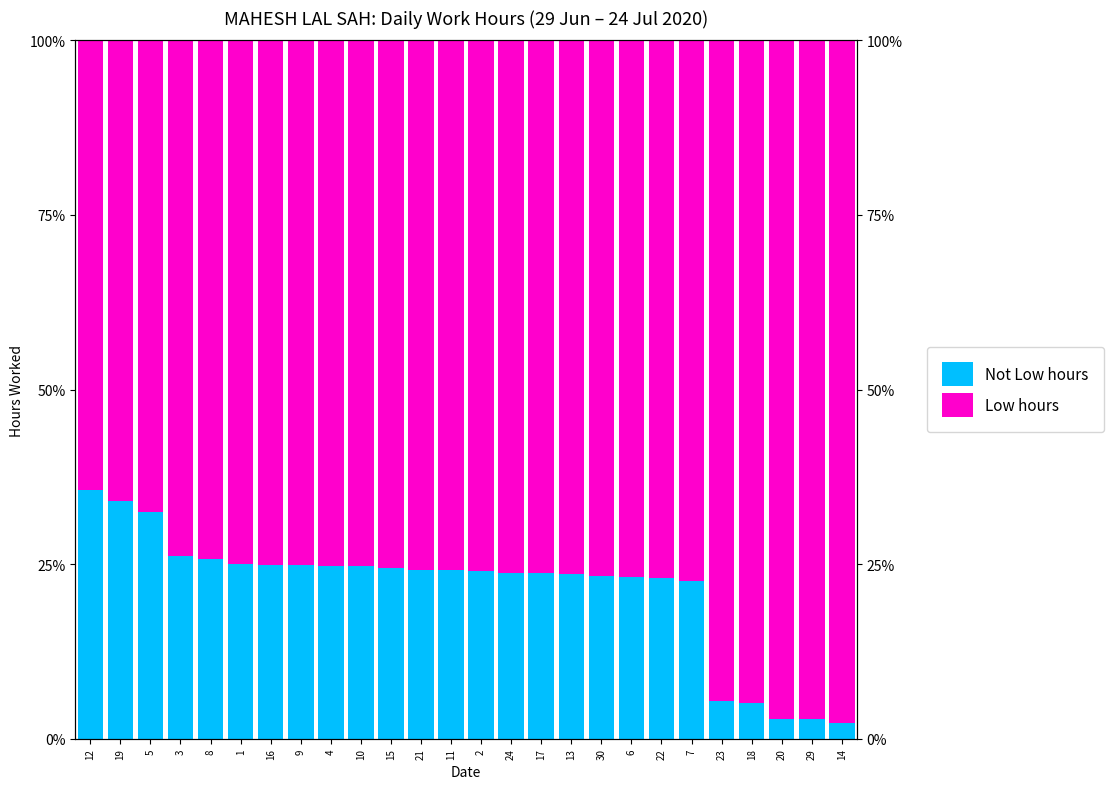

What is the label of the 6th bar from the left?

1